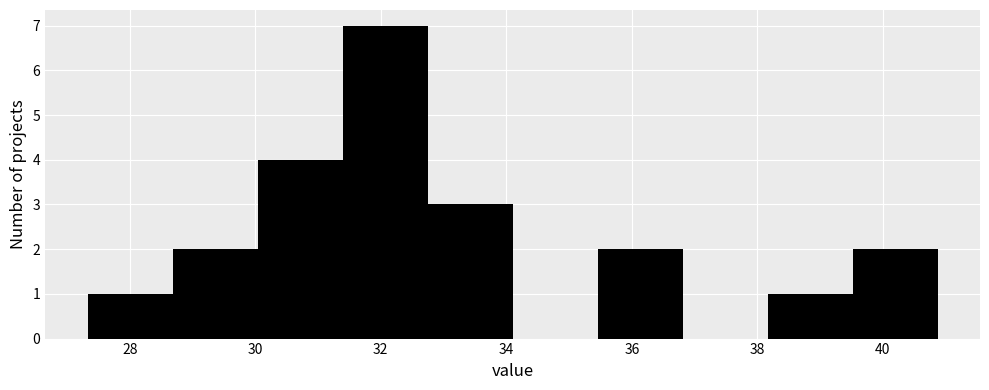

How tall is the bar that spans 27.4 to 28.6 on the x-axis? Neither the bar edges nor the heights are printed on the chart, so give them approximately, as read against the axes.

1